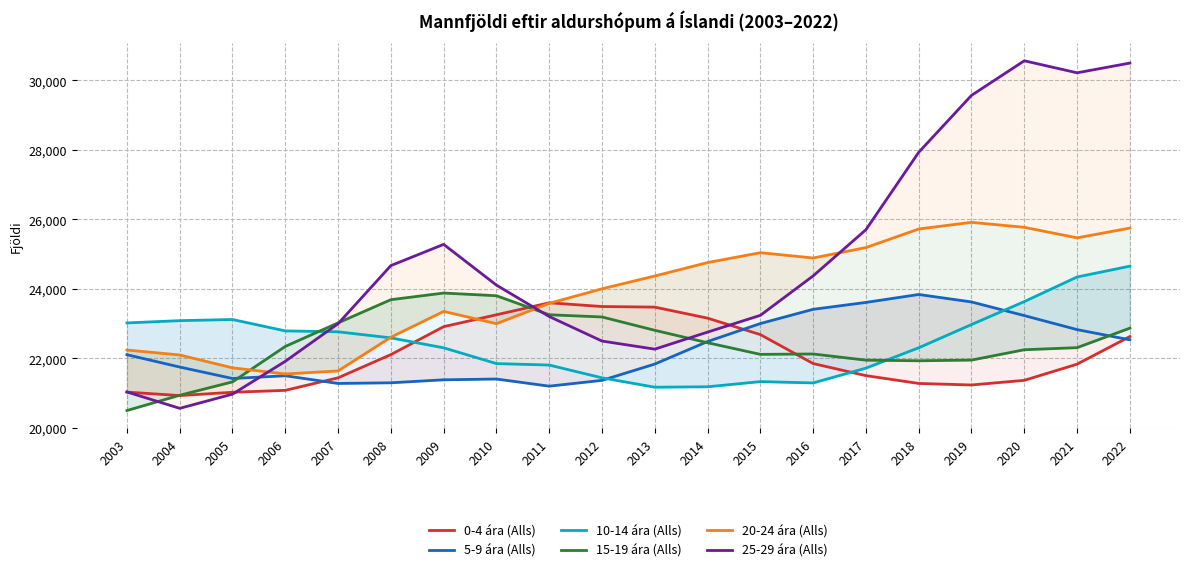

True or false: 15-19 ára (Alls) has a value of 39379 at 2006.

False